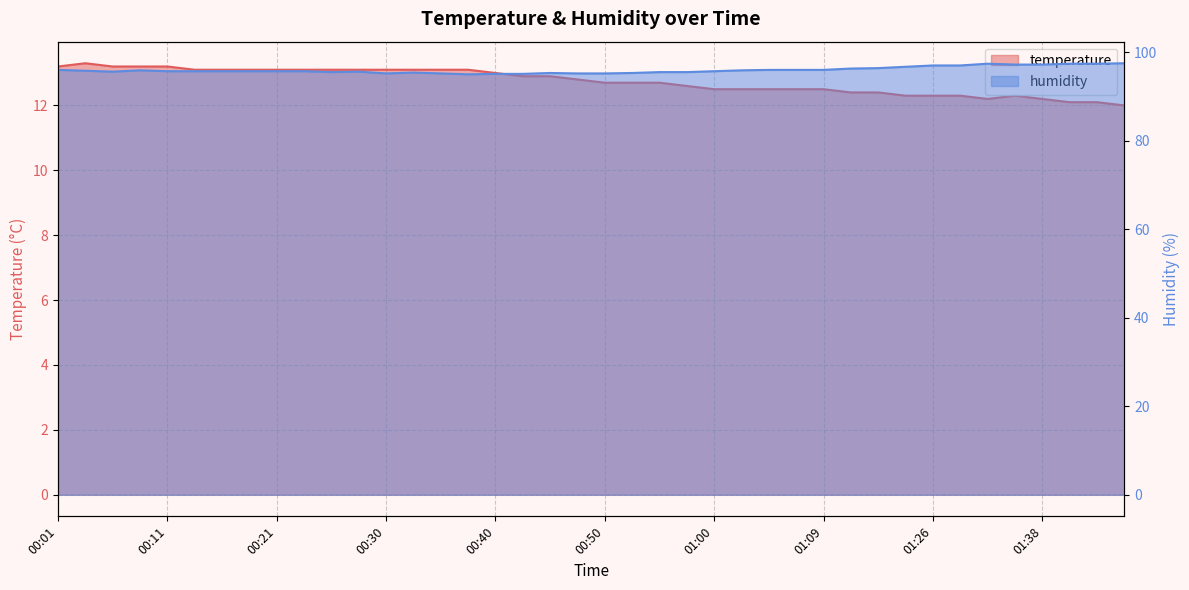

Which category has the highest value in the humidity series?

01:46